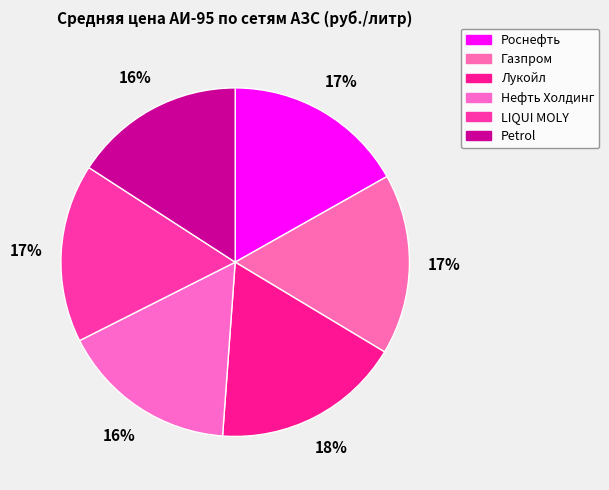

Does Лукойл account for over 50% of the chart?

No